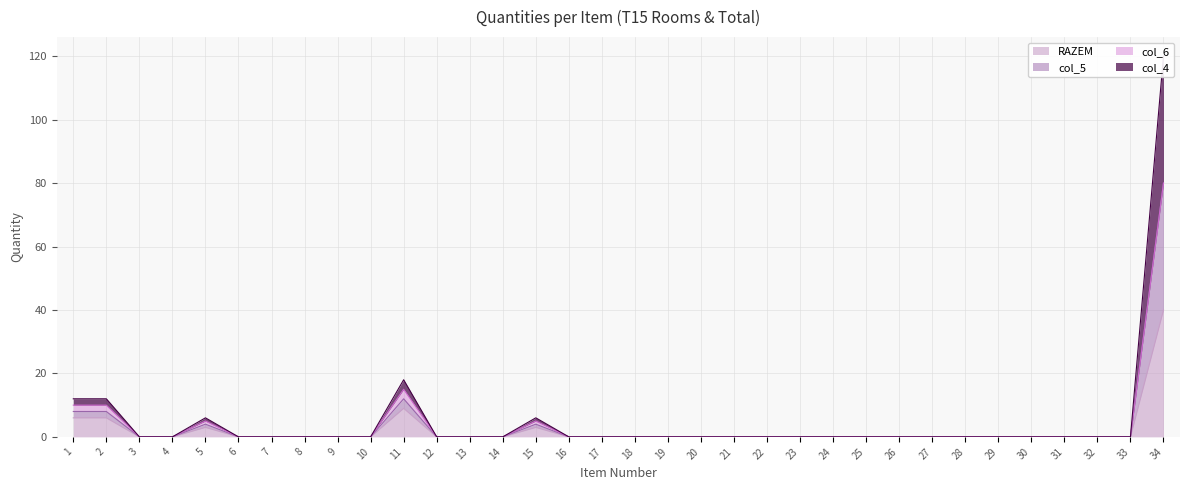

Which category has the highest value in the RAZEM series?

34